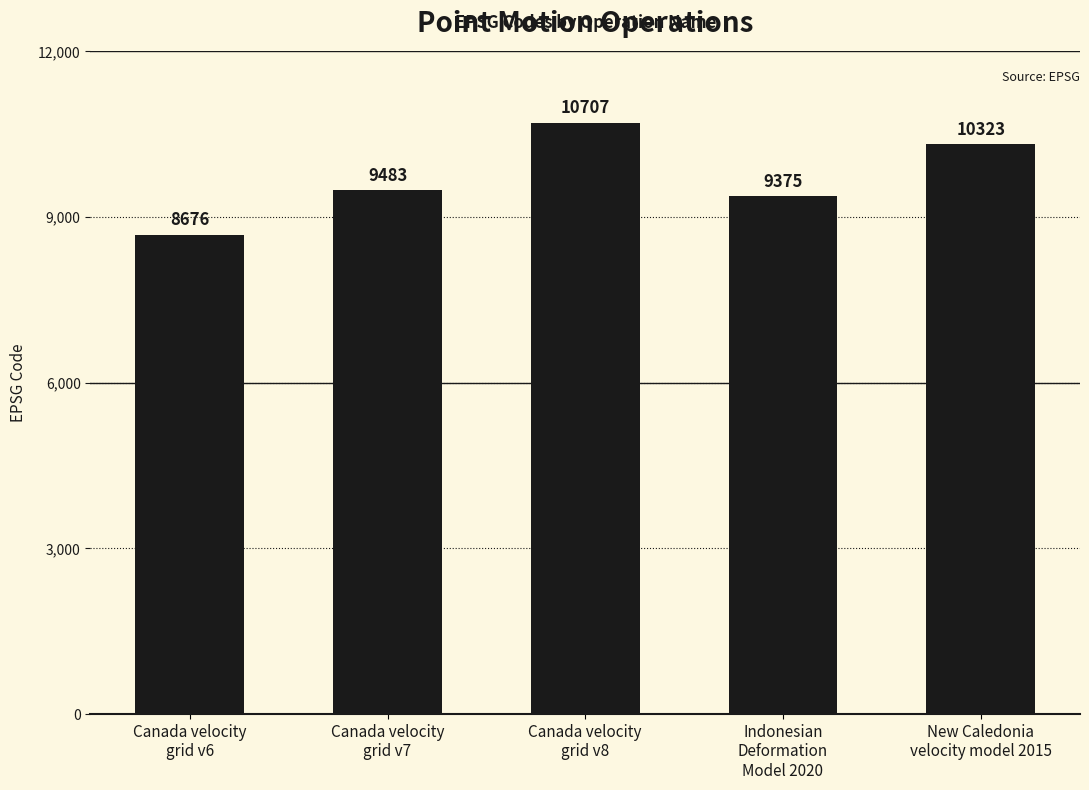

Reading left to right, extract all data points from this chart.

Canada velocity
grid v6=8676	Canada velocity
grid v7=9483	Canada velocity
grid v8=10707	Indonesian
Deformation
Model 2020=9375	New Caledonia
velocity model 2015=10323